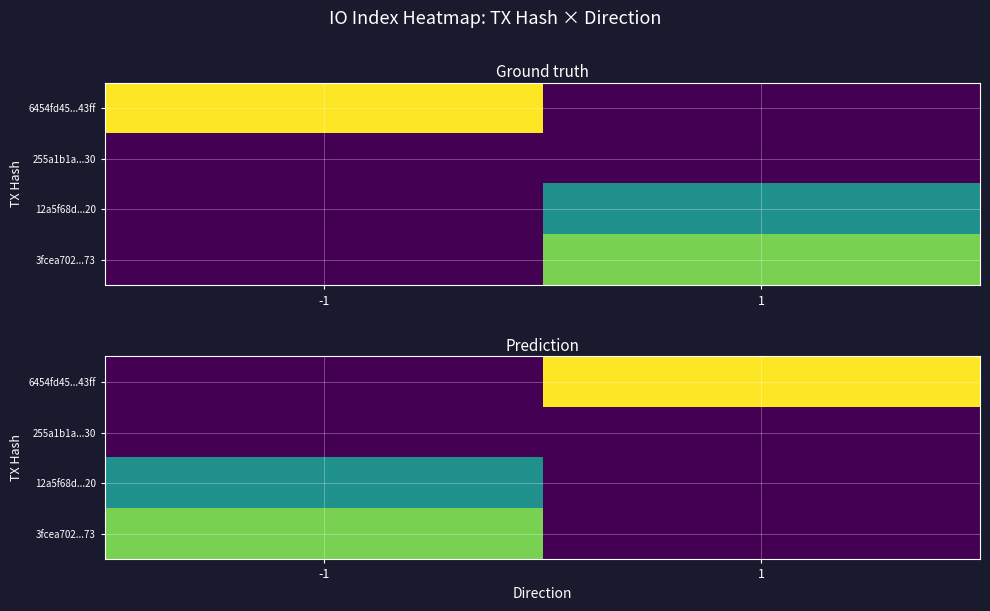

Is it true that 6454fd45...43ff equals 16 at 1?

False